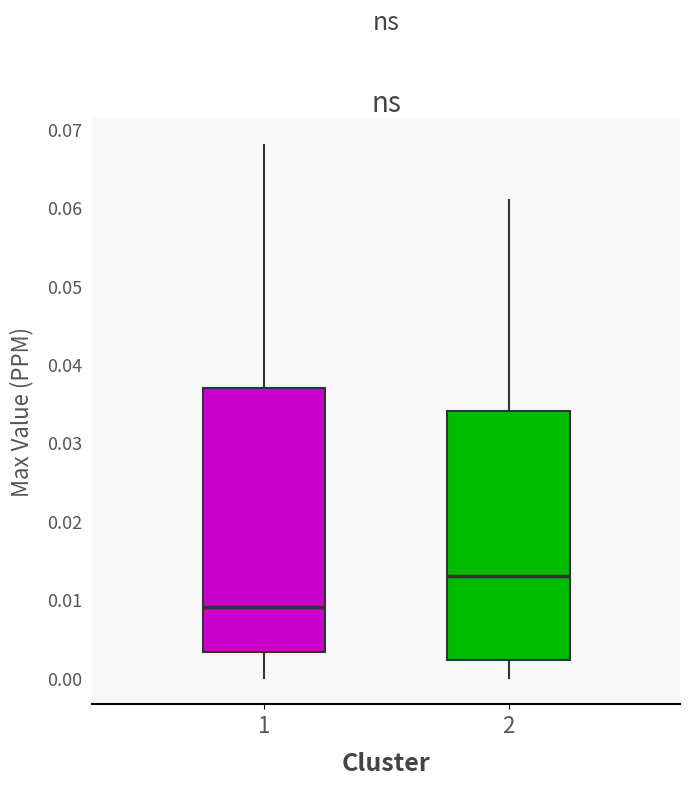

Reading left to right, transcribe this box plot: for each box, give where its median line is, the range the box spans, and where its two whiskers end, as read against the y-axis. The values are not printed on the chart, so give them approximately, as read against the axis.

1: median 0.009, box 0.003 to 0.037, whiskers 0.000 to 0.068
2: median 0.013, box 0.002 to 0.034, whiskers 0.000 to 0.061